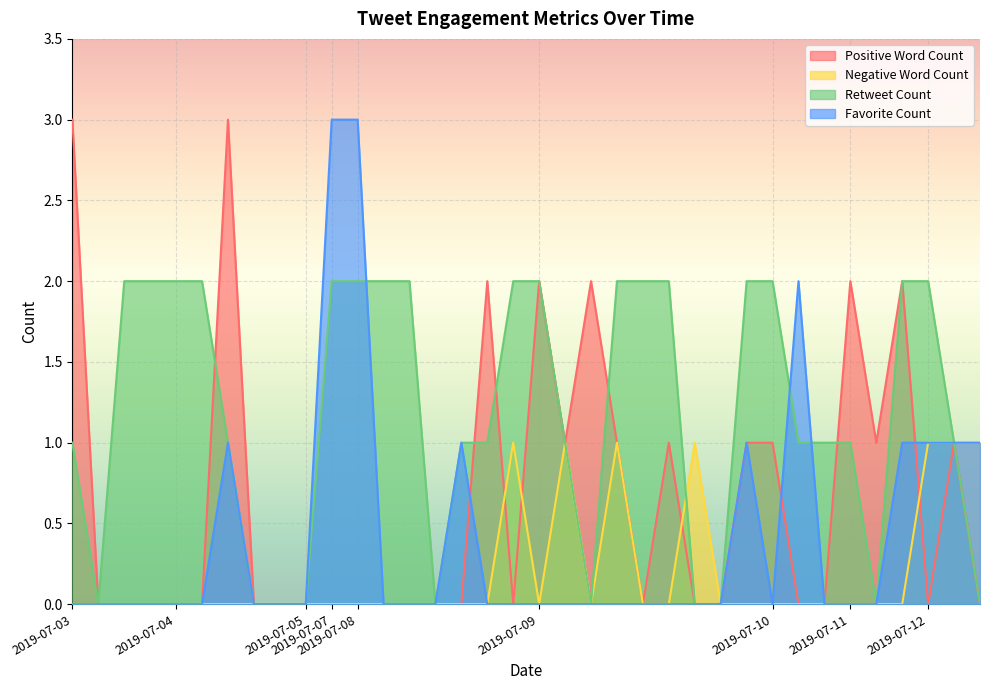

The Favorite Count series shows -2 at 2019-07-11. True or false?

False